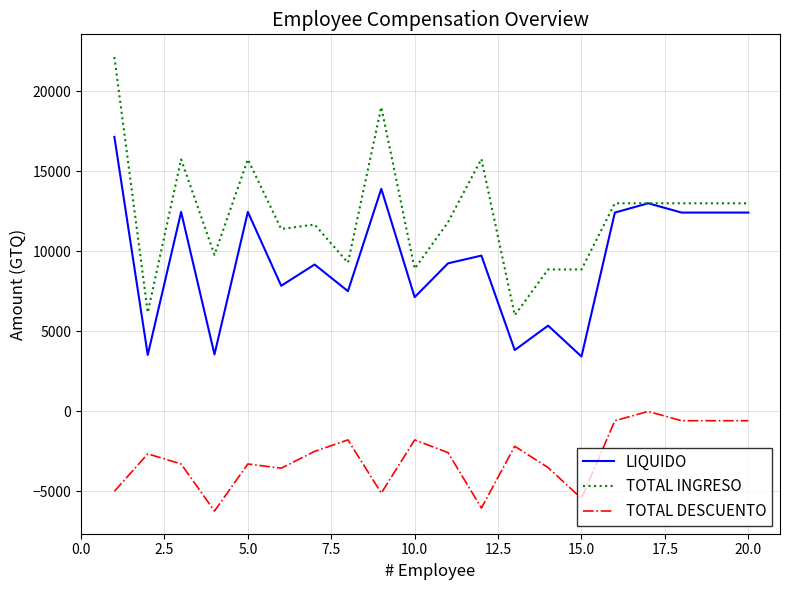

Does the chart display data point markers on the line(s)?

No